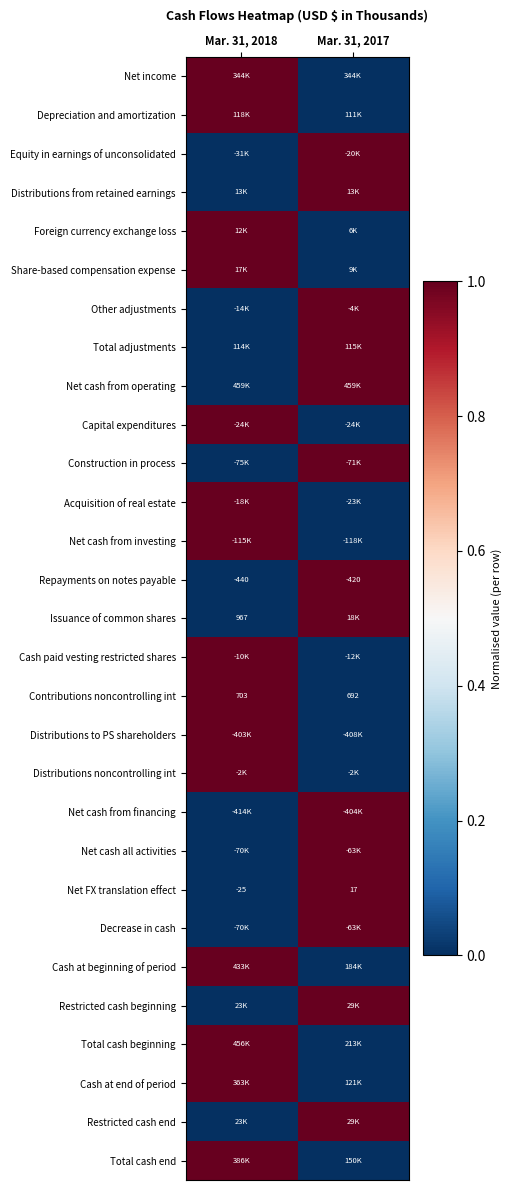

What is the sum of all Repayments on notes payable values?

-860